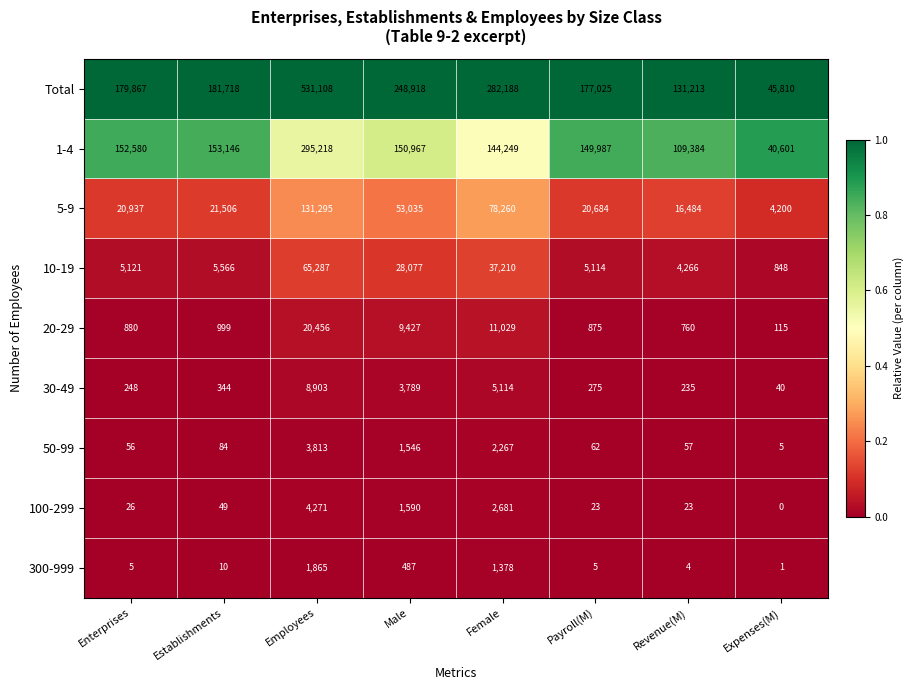

At how many categories does at least one series exceed 0?

8